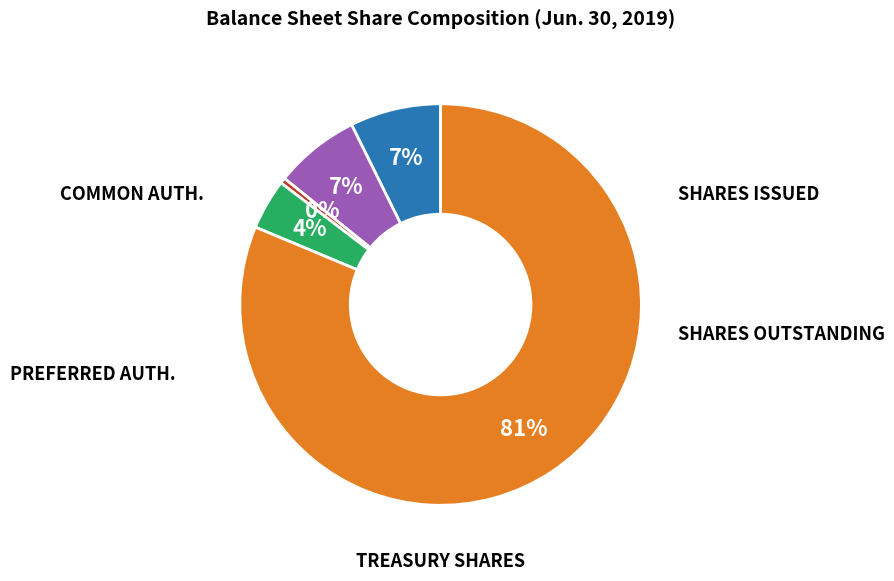

Is there any slice that represents more than half of the pie?

Yes